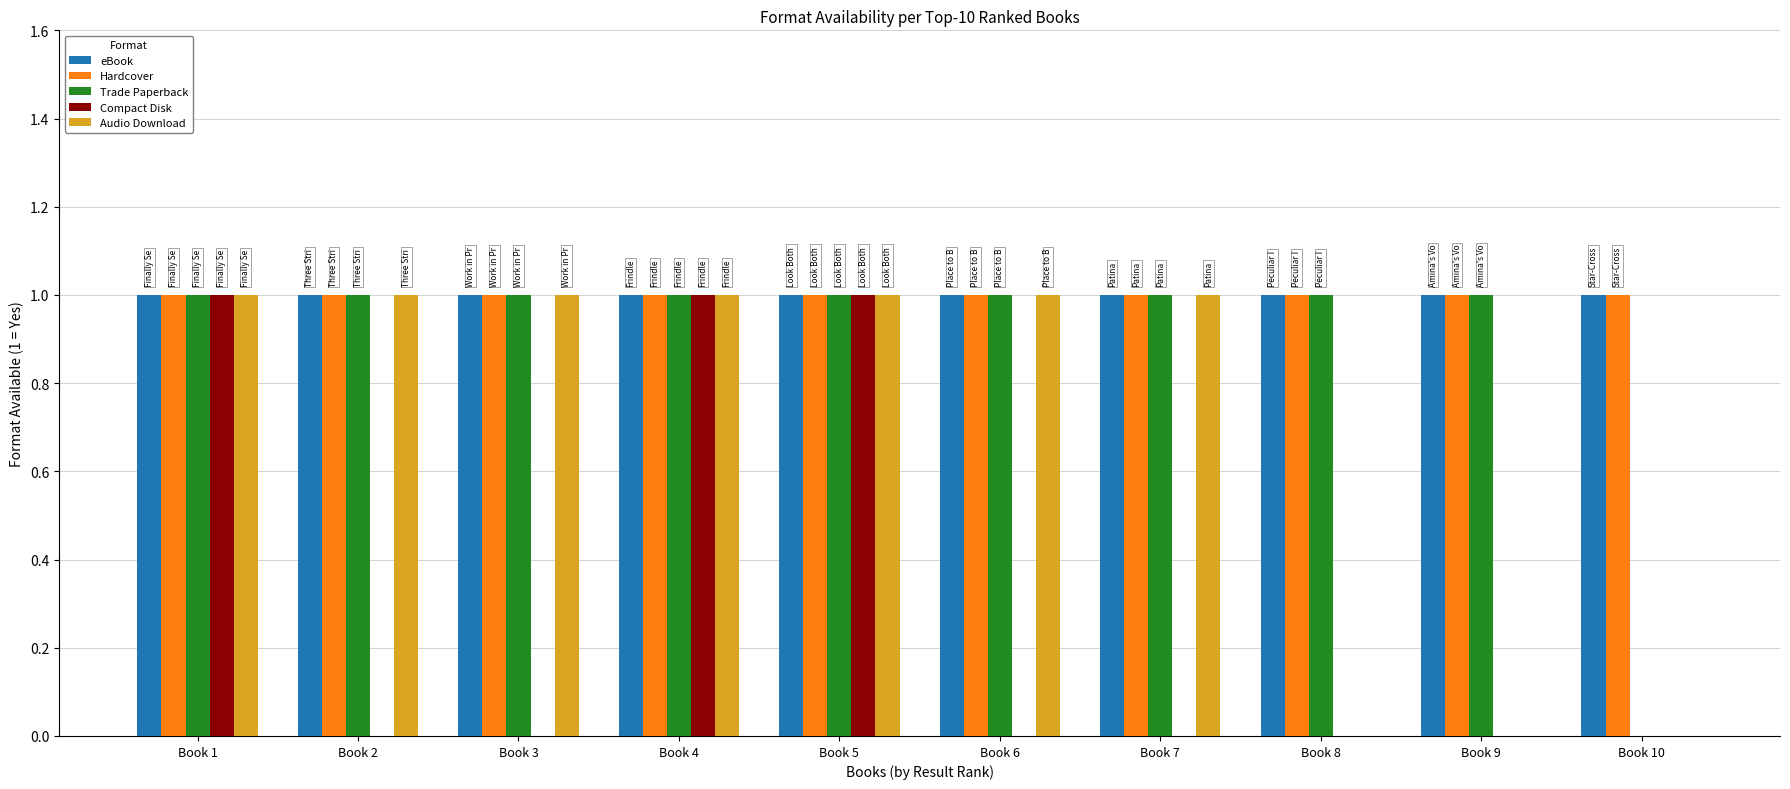

Reading right to left, list all the values displayed in this chart.

eBook: 1	1	1	1	1	1	1	1	1	1
Hardcover: 1	1	1	1	1	1	1	1	1	1
Trade Paperback: 0	1	1	1	1	1	1	1	1	1
Compact Disk: 0	0	0	0	0	1	1	0	0	1
Audio Download: 0	0	0	1	1	1	1	1	1	1